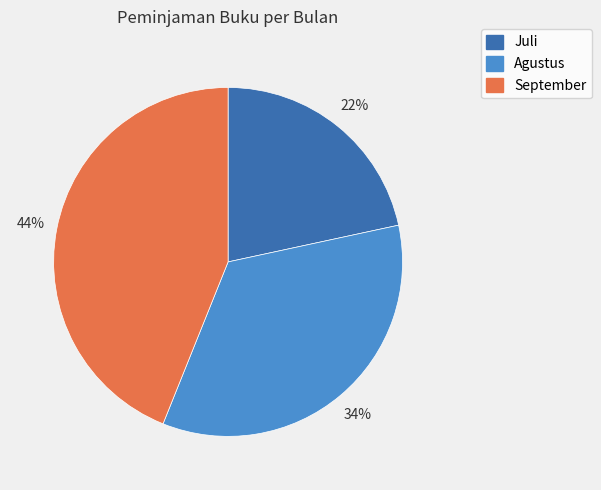

Approximately how many times larger is the value at September compared to Agustus?

1.3